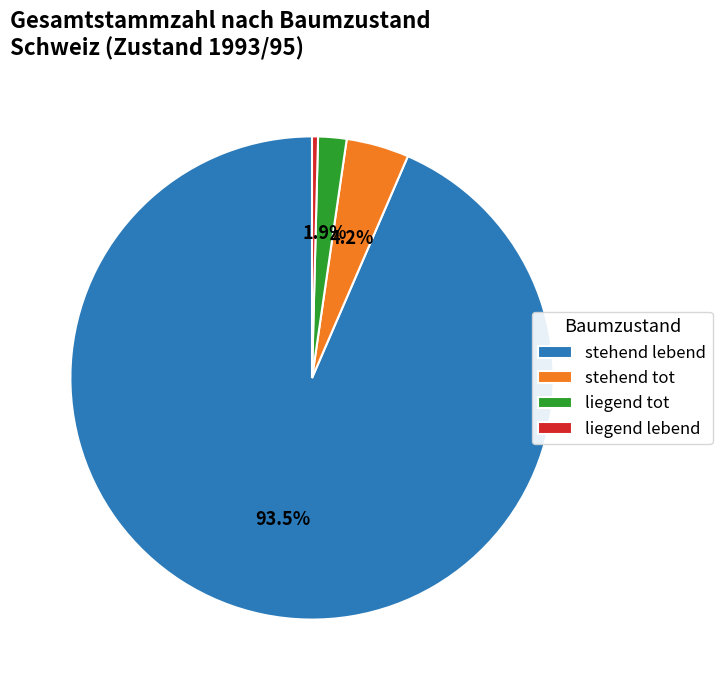

True or false: liegend tot accounts for 2% of the total.

True